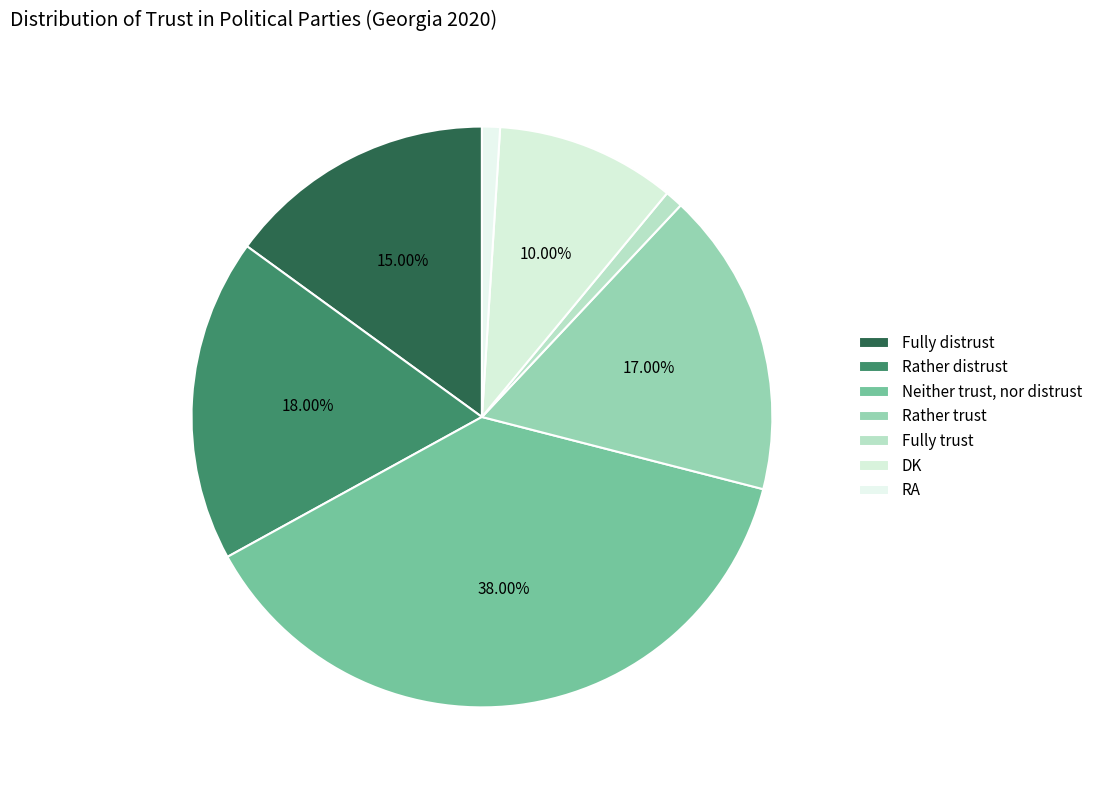

The Rather distrust slice represents 9% of the pie. True or false?

False